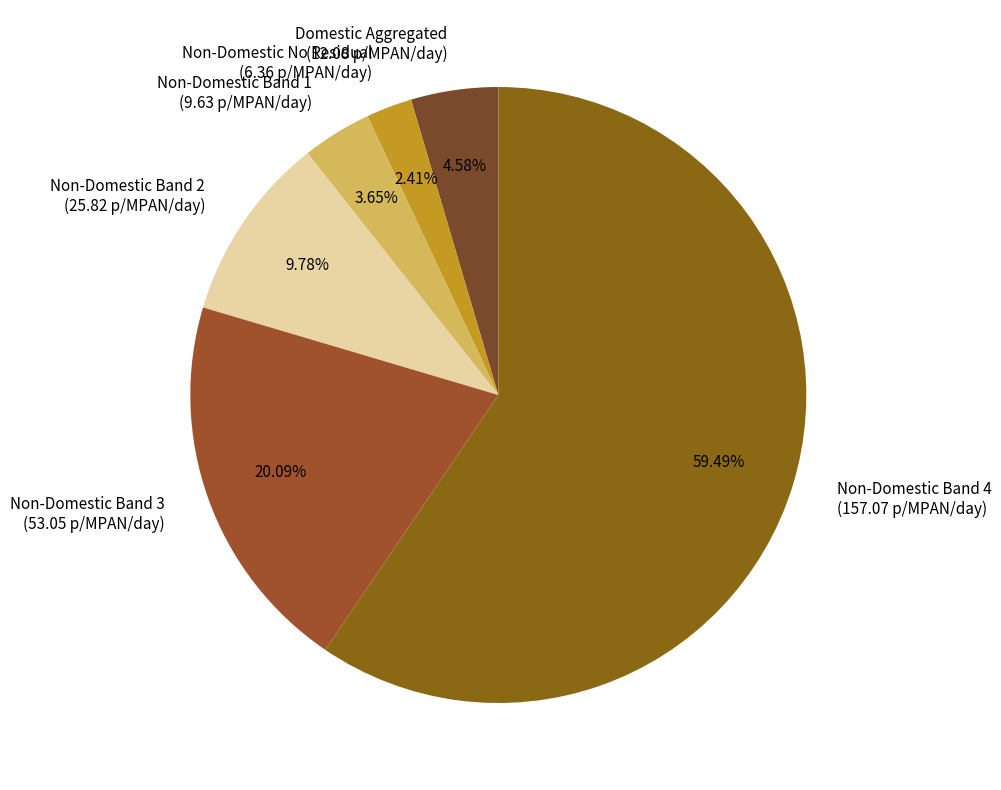

Which slice is the largest?

Non-Domestic Band 4